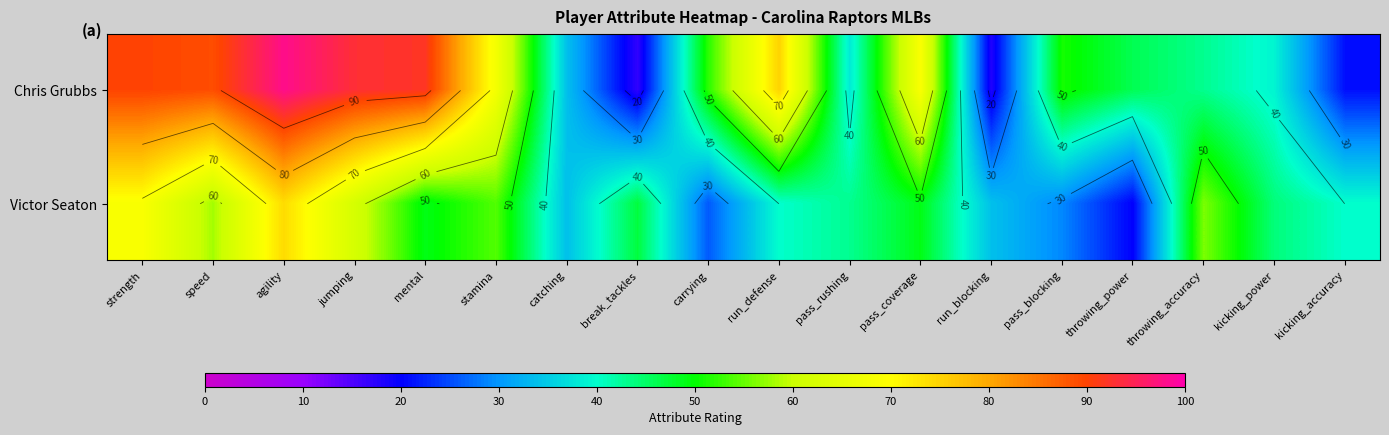

Count the number of data series in this chart.

2